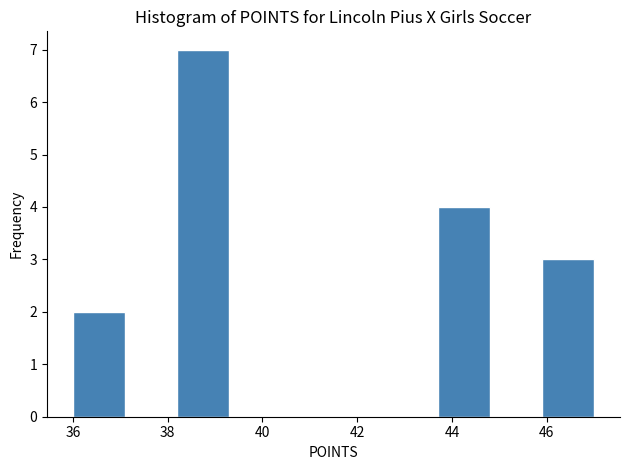

Reading left to right, list every bar in this chart as the range it spans on the x-axis followed by its height. Neither the bar edges nor the heights are printed on the chart, so give them approximately, as read against the axes.

36.0 to 37.1: 2
37.1 to 38.2: 0
38.2 to 39.3: 7
39.3 to 40.4: 0
40.4 to 41.5: 0
41.5 to 42.6: 0
42.6 to 43.7: 0
43.7 to 44.8: 4
44.8 to 45.9: 0
45.9 to 47.0: 3